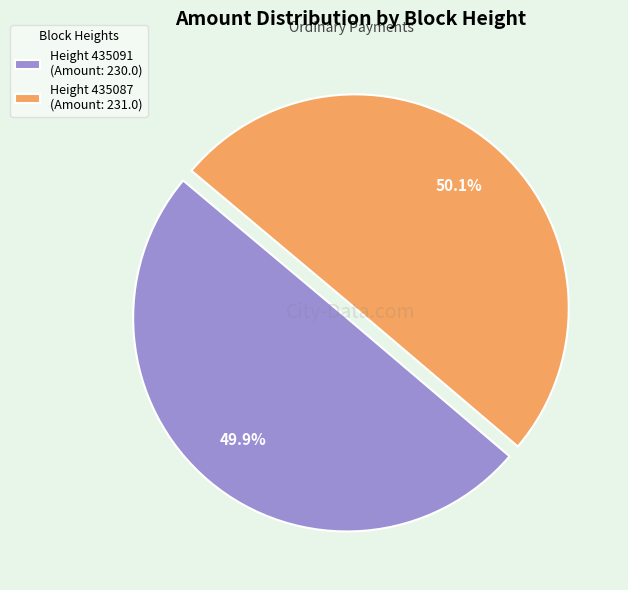

Combined, what portion of the pie is Height 435087 (Amount: 231.0) and Height 435091 (Amount: 230.0)?

100.0%